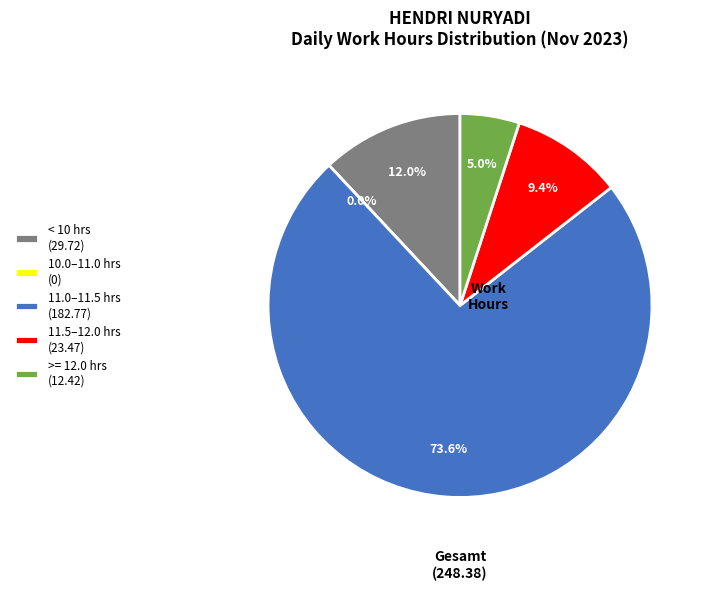

The 11-Sat slice represents 13% of the pie. True or false?

False